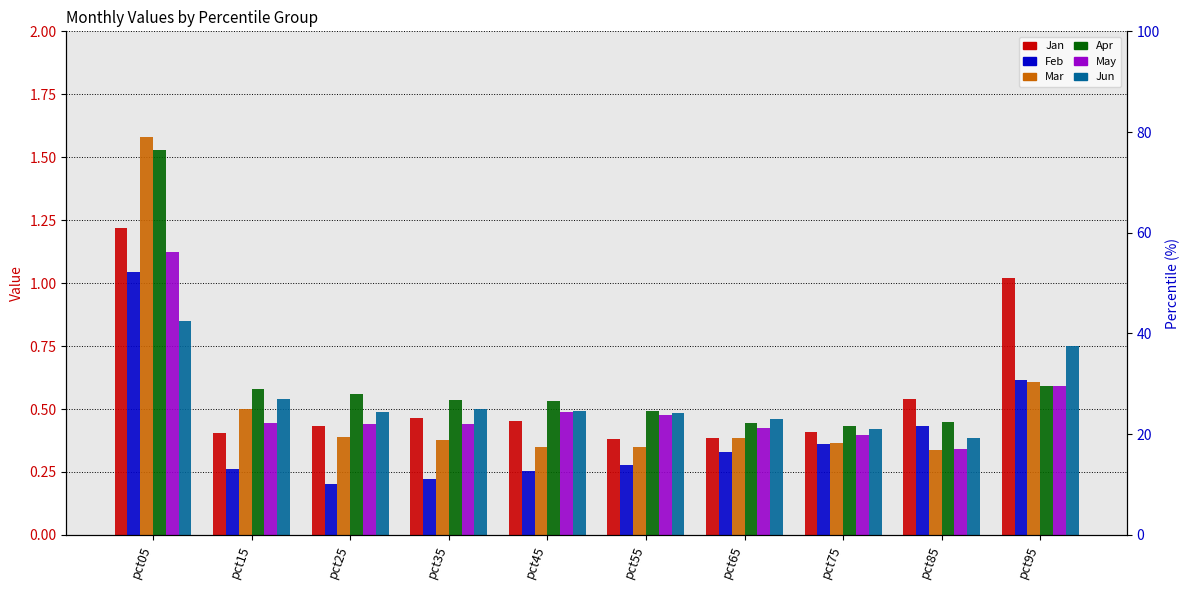

The Jun series shows 0.3 at pct95. True or false?

False